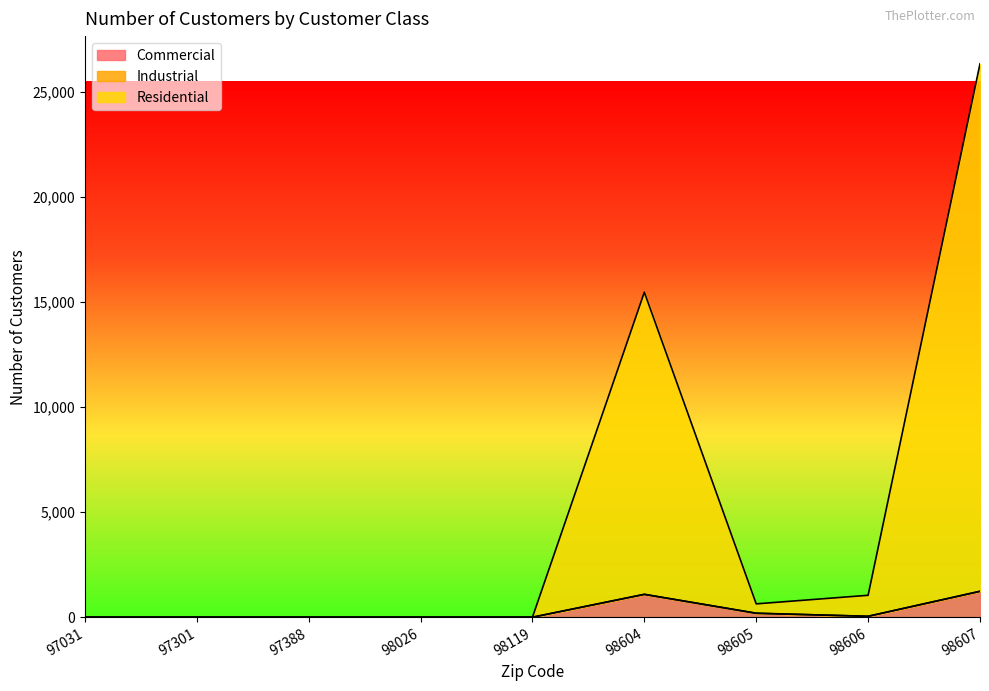

Which category has the lowest value in the Commercial series?

97031